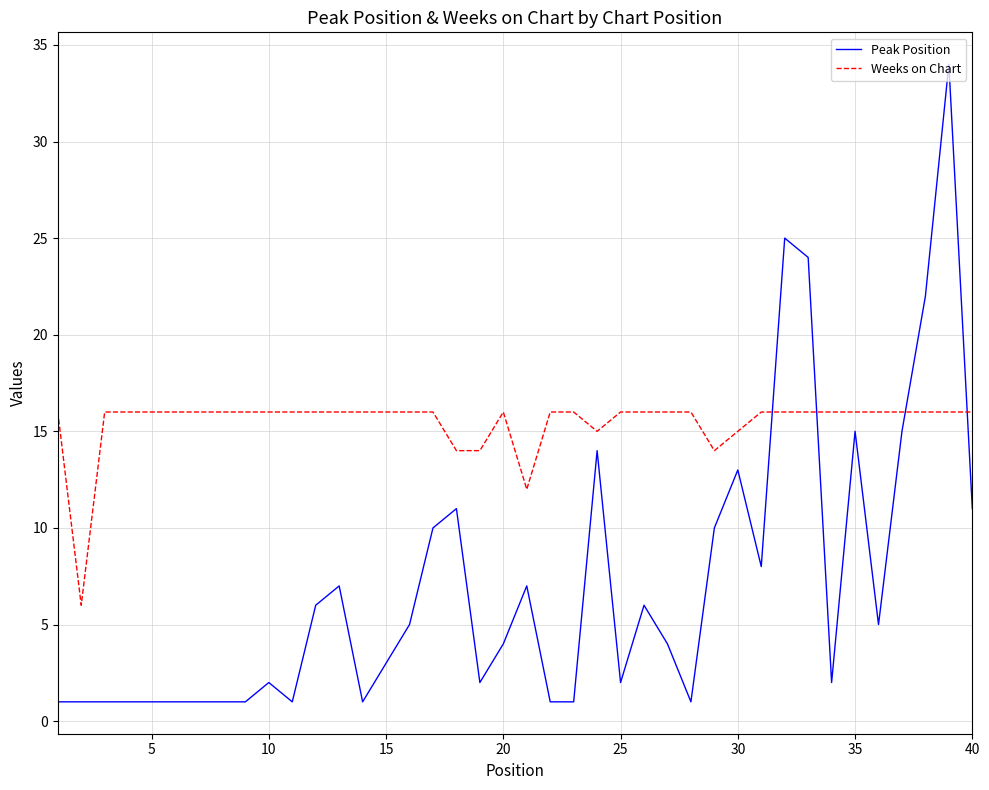

List the series in order of their peak value, lowest first.

Weeks on Chart, Peak Position